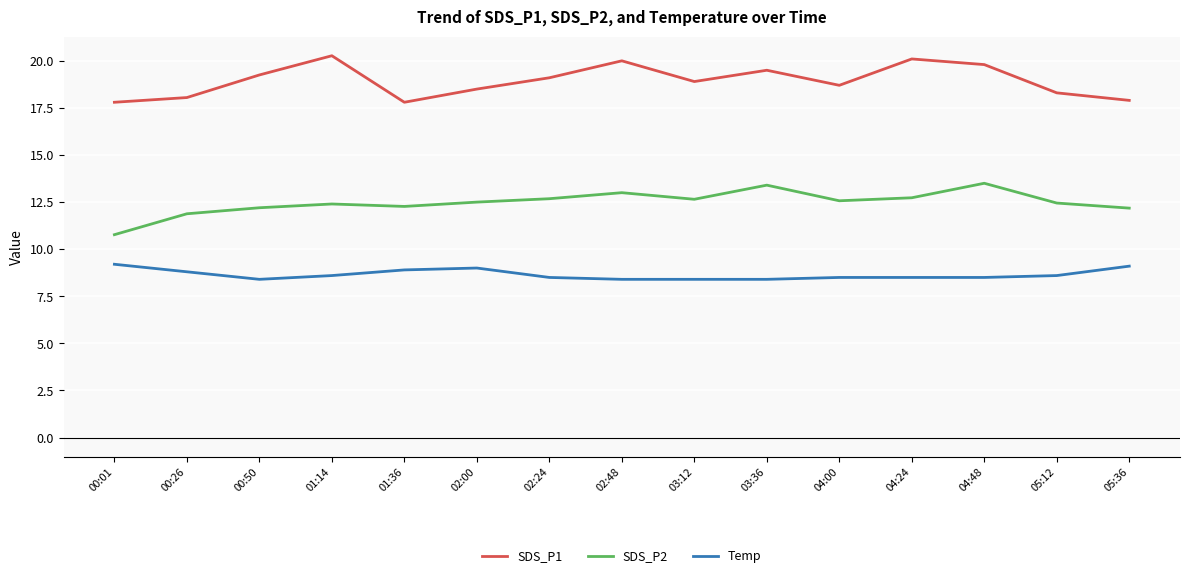

At how many categories does at least one series exceed 11?

15